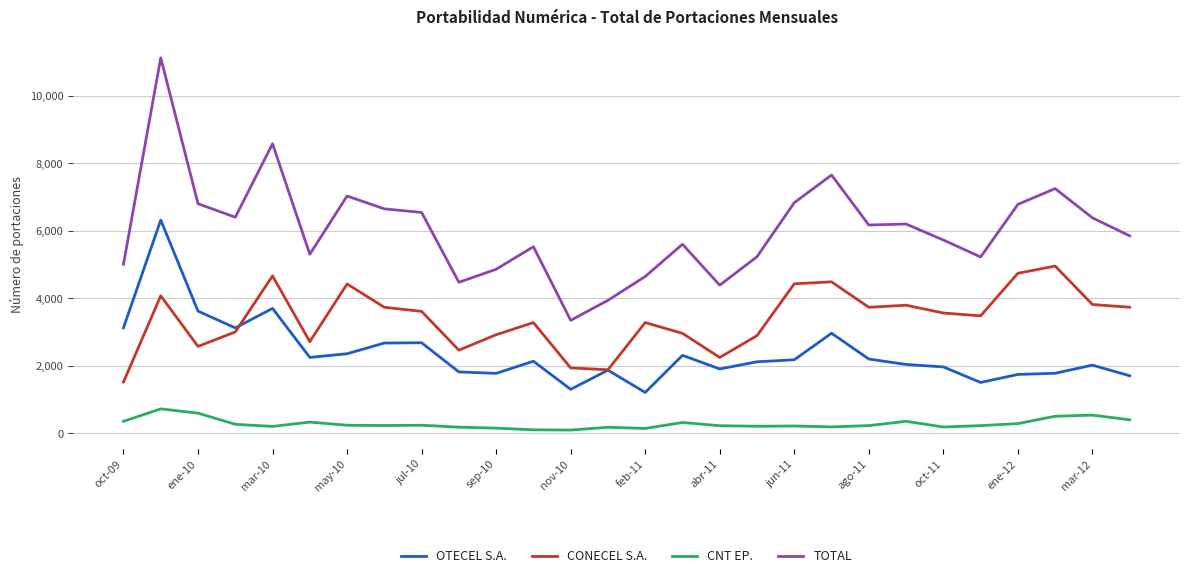

True or false: OTECEL S.A. and CNT EP. cross at least once.

False